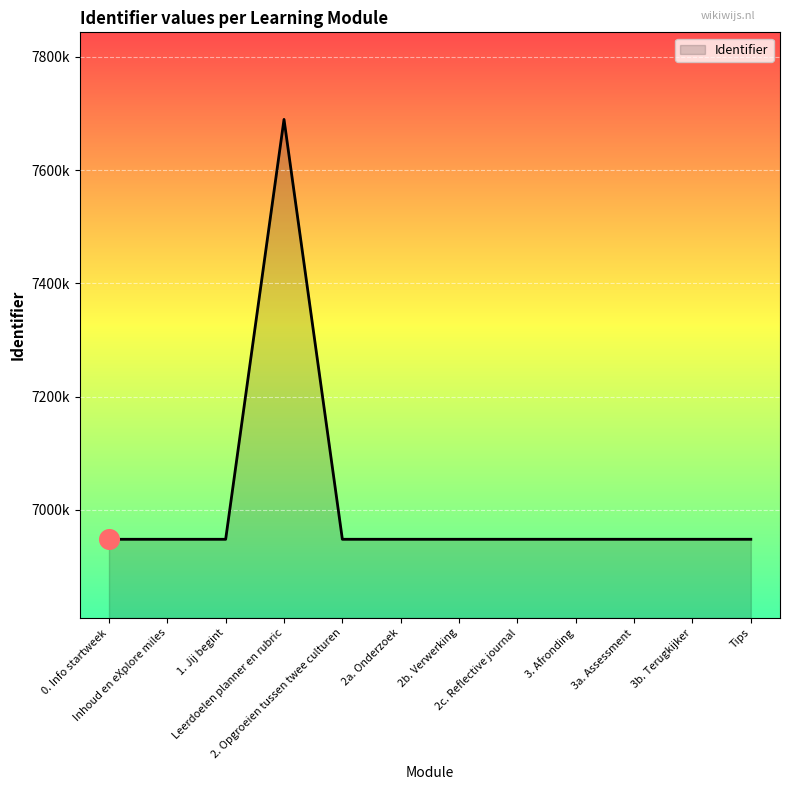

Which has a higher value, 3b. Terugkijker or 2b. Verwerking?

3b. Terugkijker